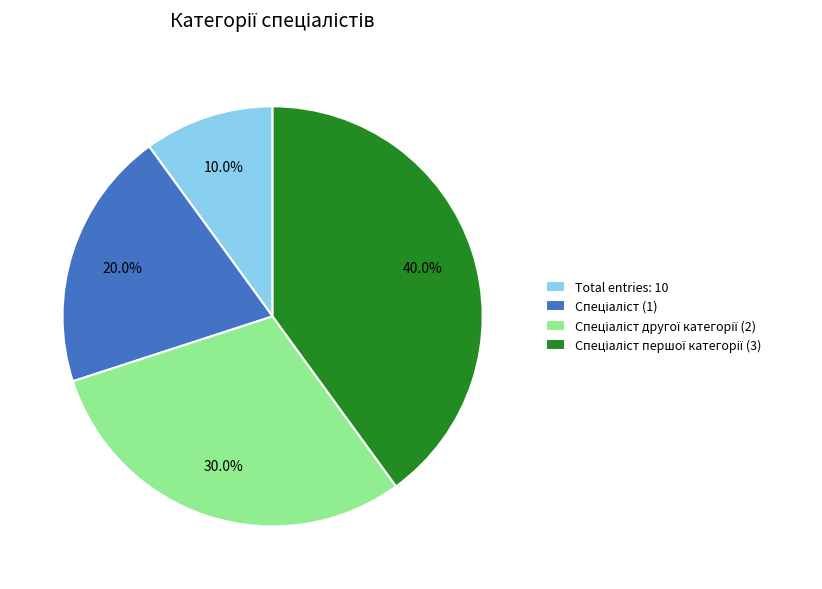

What is the smallest slice in the pie chart?

Total entries: 10